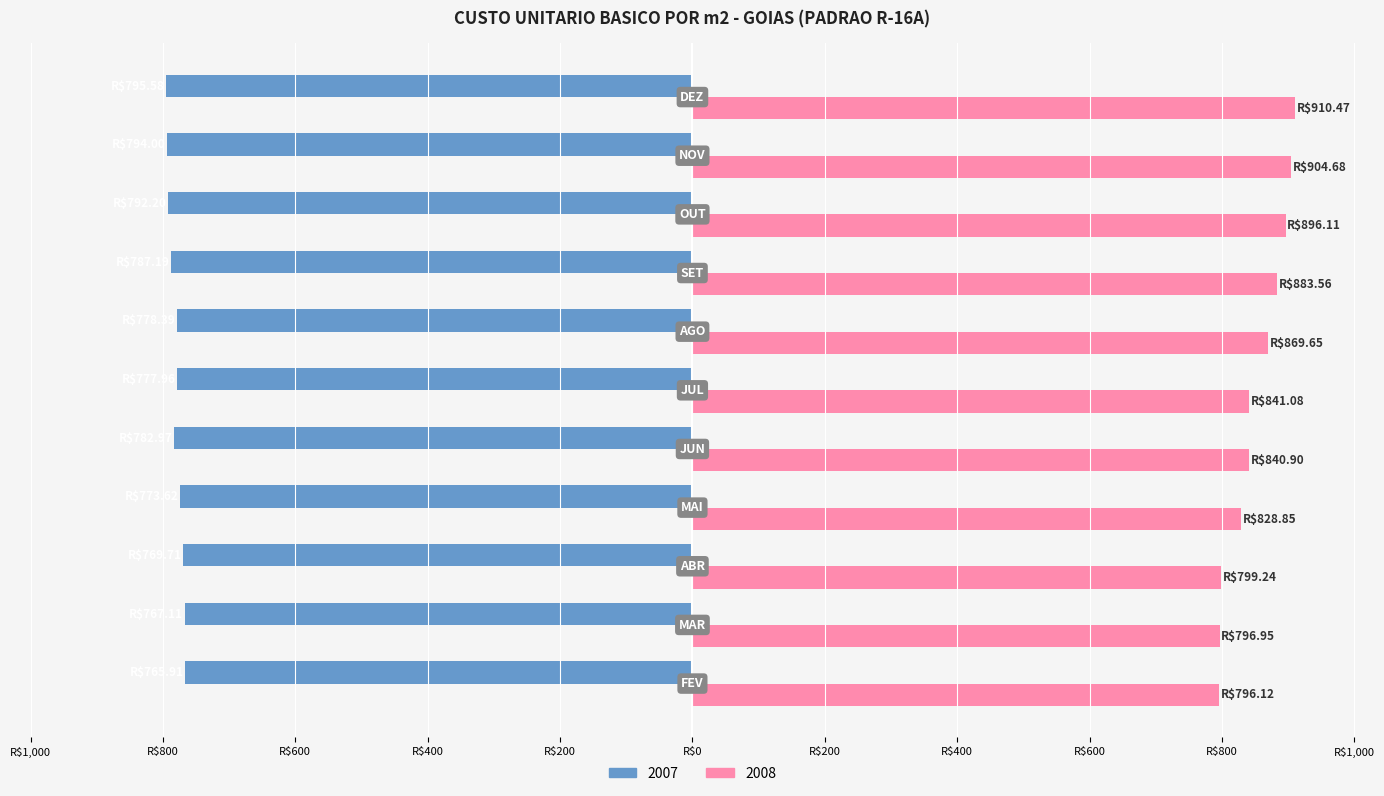

What is the minimum value shown in the chart?

-795.6